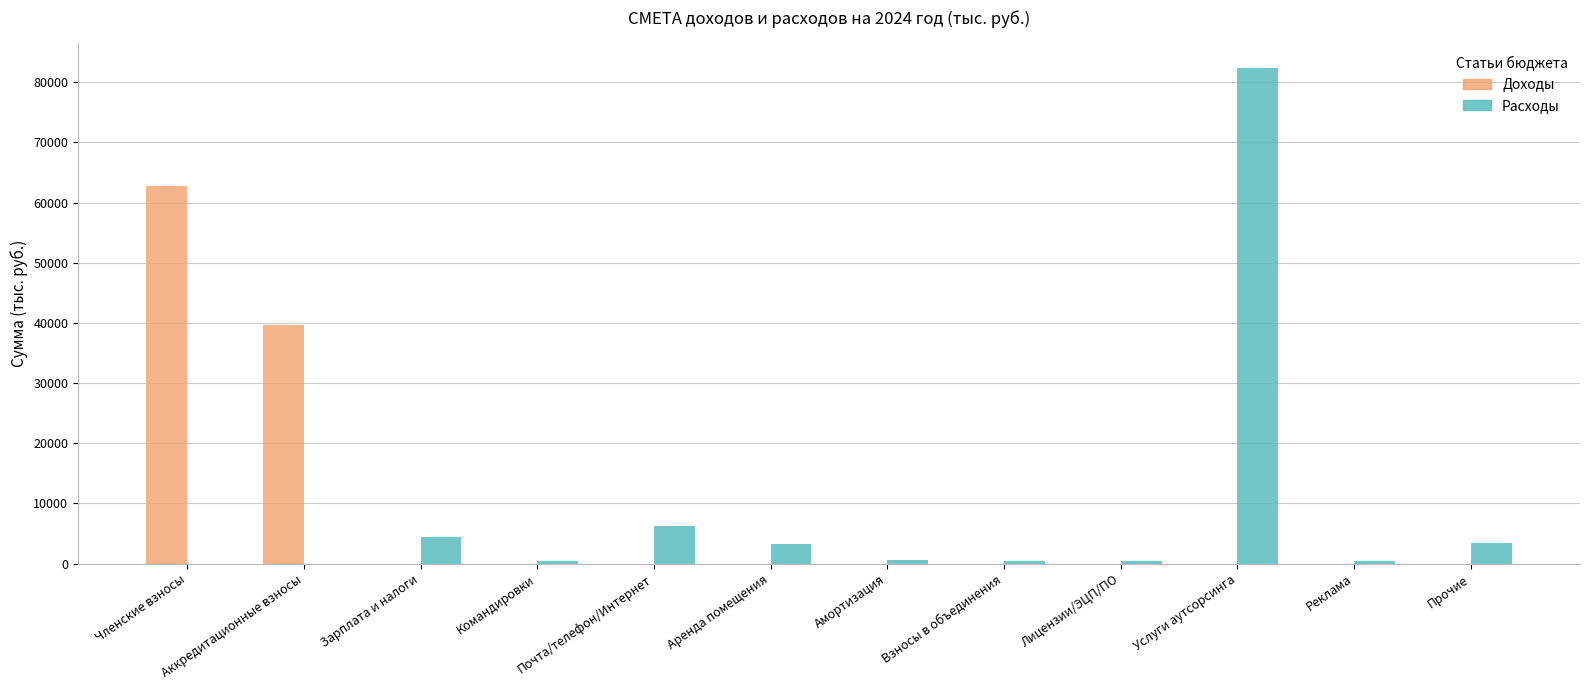

The Доходы series shows 17124.5 at Членские взносы. True or false?

False